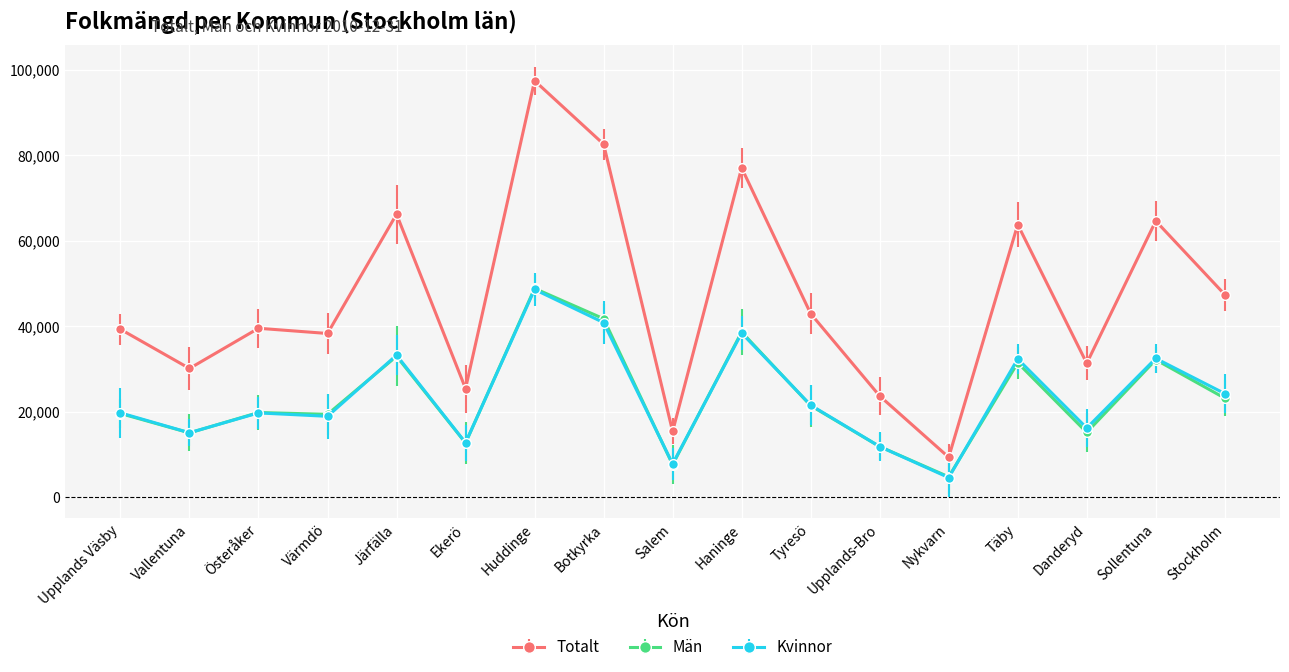

What is the difference between the Totalt values at Botkyrka and Danderyd?

51278